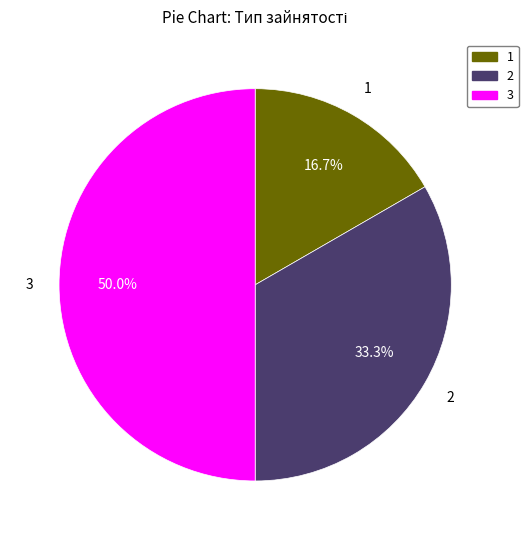

How many segments does this pie chart have?

3